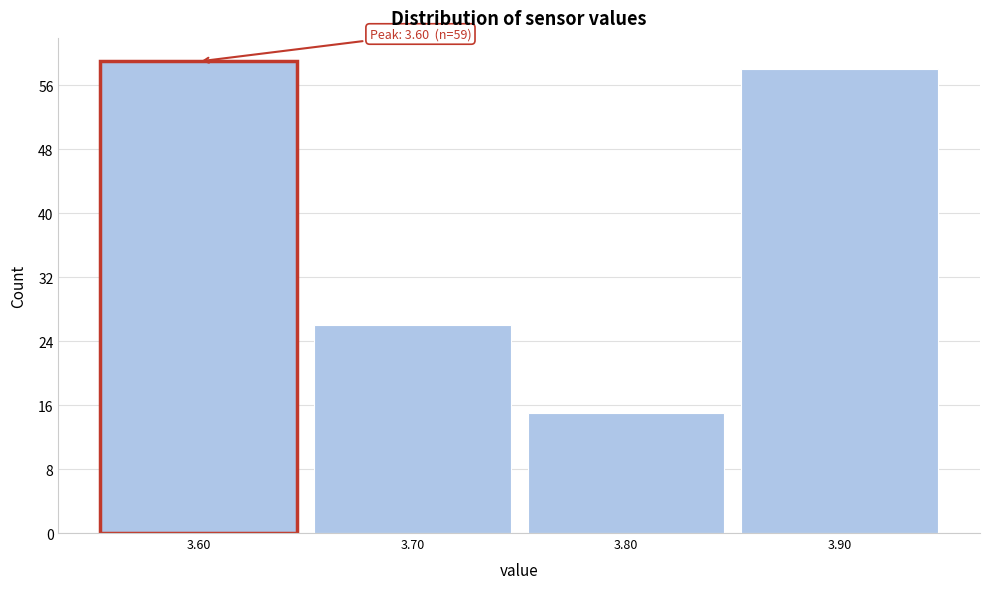

Over which range of the x-axis is the bar tallest?

3.55 to 3.65